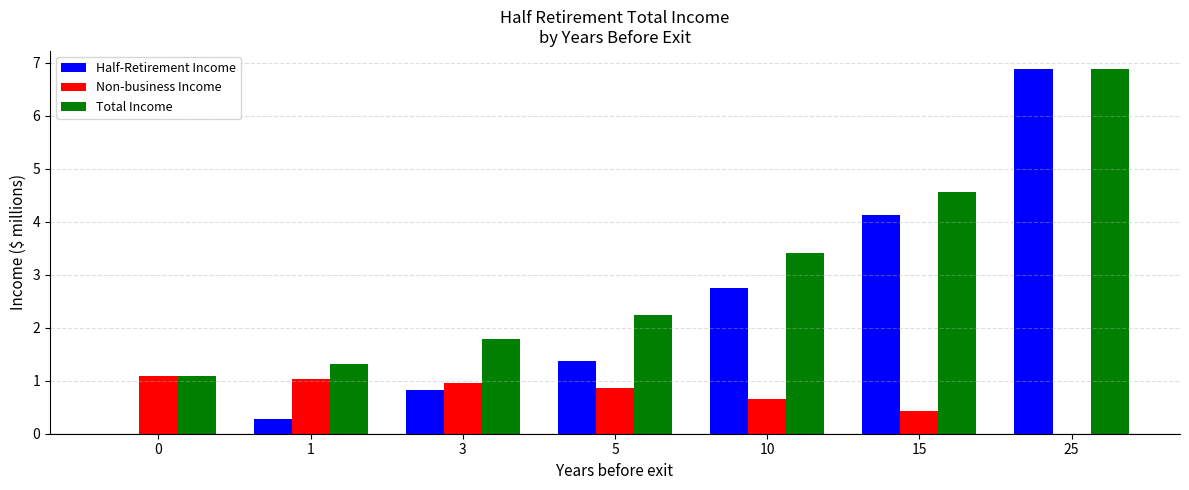

The Total Income series shows 3.4 at 10. True or false?

True